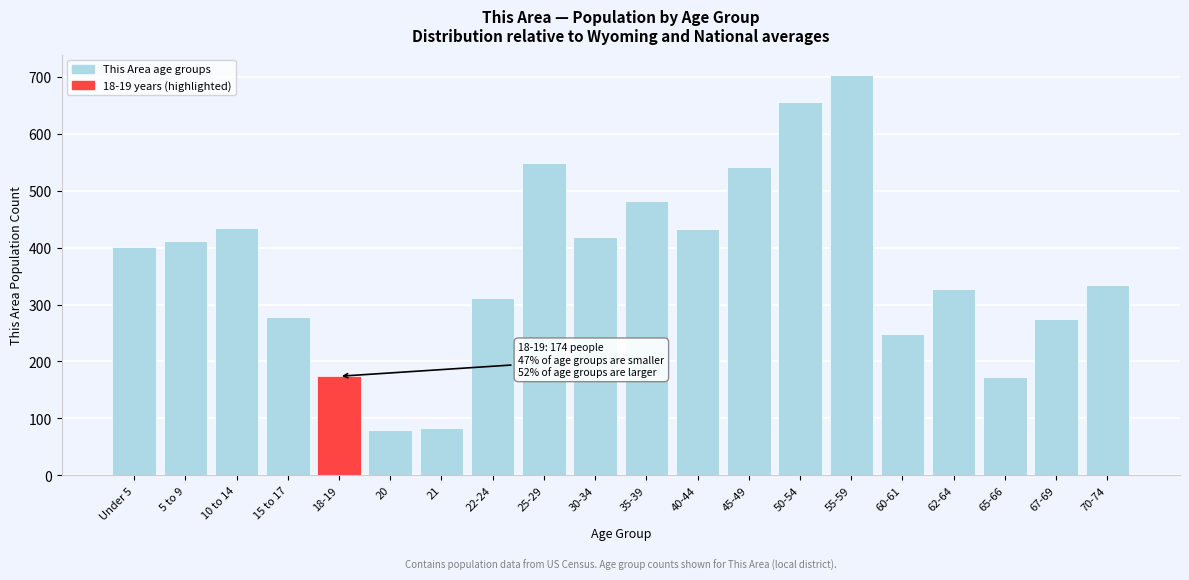

What is the value of the 1st bar from the left?

401